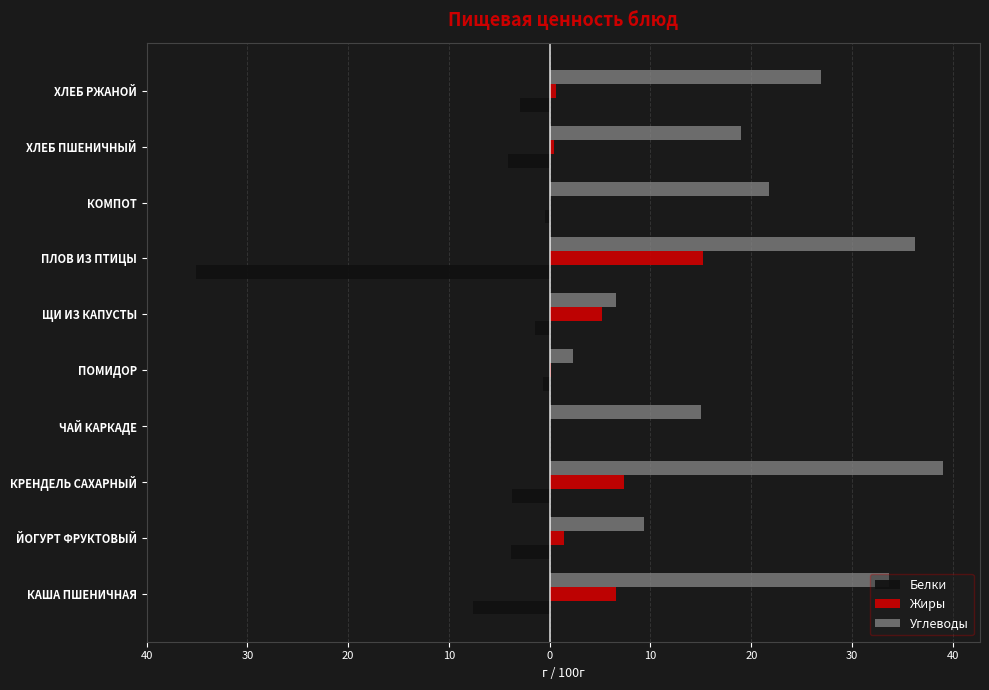

Reading left to right, what are all the values shown in this chart?

Белки: -7.7	-3.8	-3.7	0.0	-0.7	-1.5	-35.1	-0.4	-4.2	-2.9
Жиры: 6.6	1.4	7.4	0.0	0.1	5.2	15.2	0.0	0.4	0.6
Углеводы: 33.7	9.3	39.0	15.0	2.3	6.6	36.2	21.8	19.0	26.9